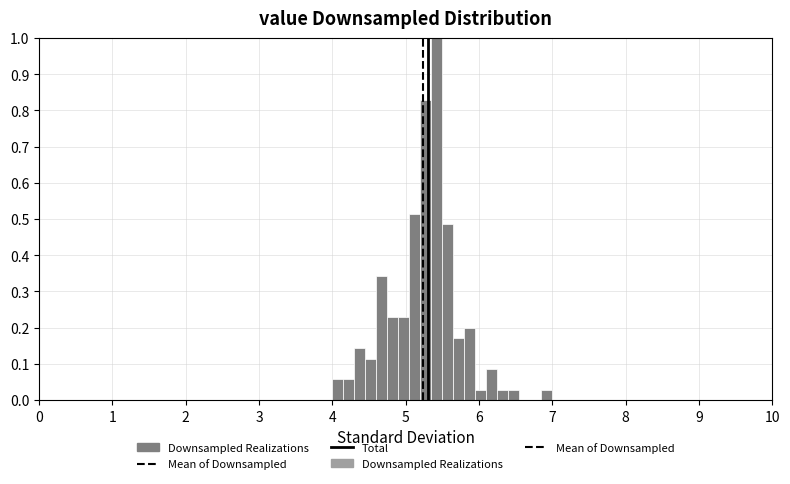

Around what value on the x-axis is the tallest bar? Give the approximate position of its centre, as read against the axis.

5.4